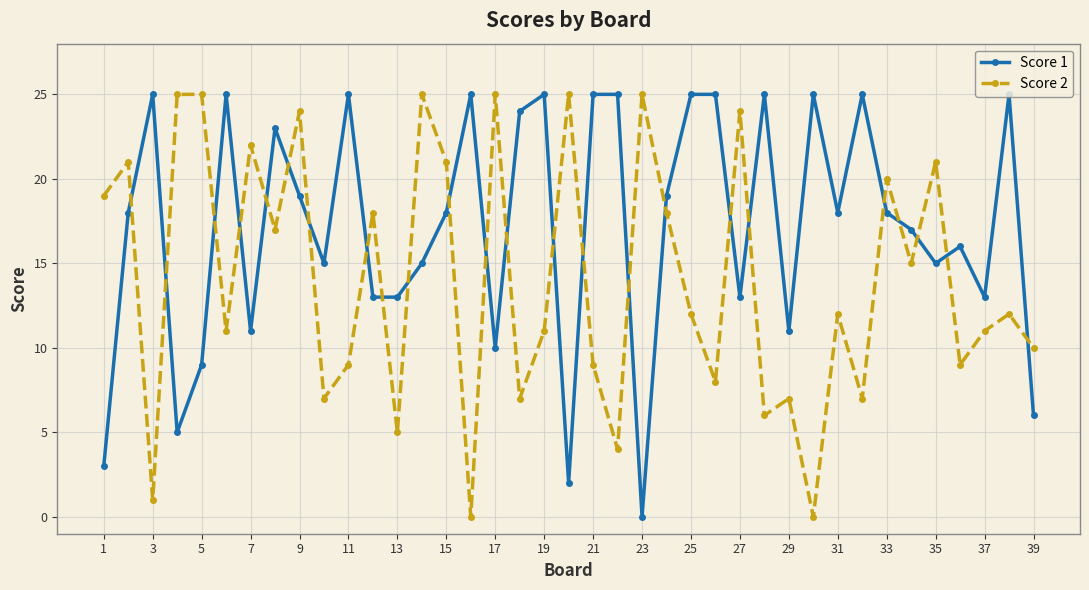

List the series in order of their overall mean, lowest first.

Score 2, Score 1